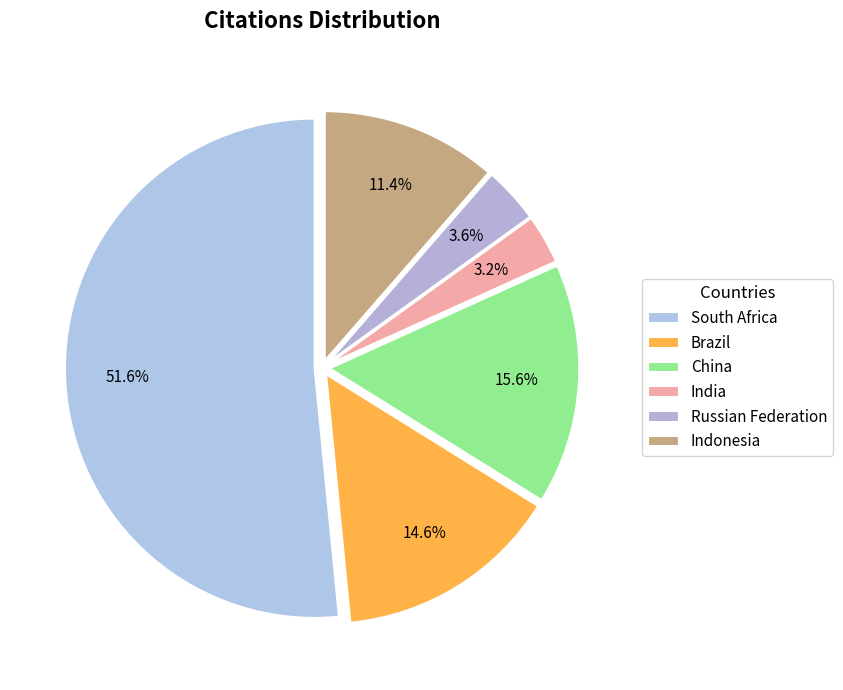

Is the sum of South Africa and India greater than half?

Yes